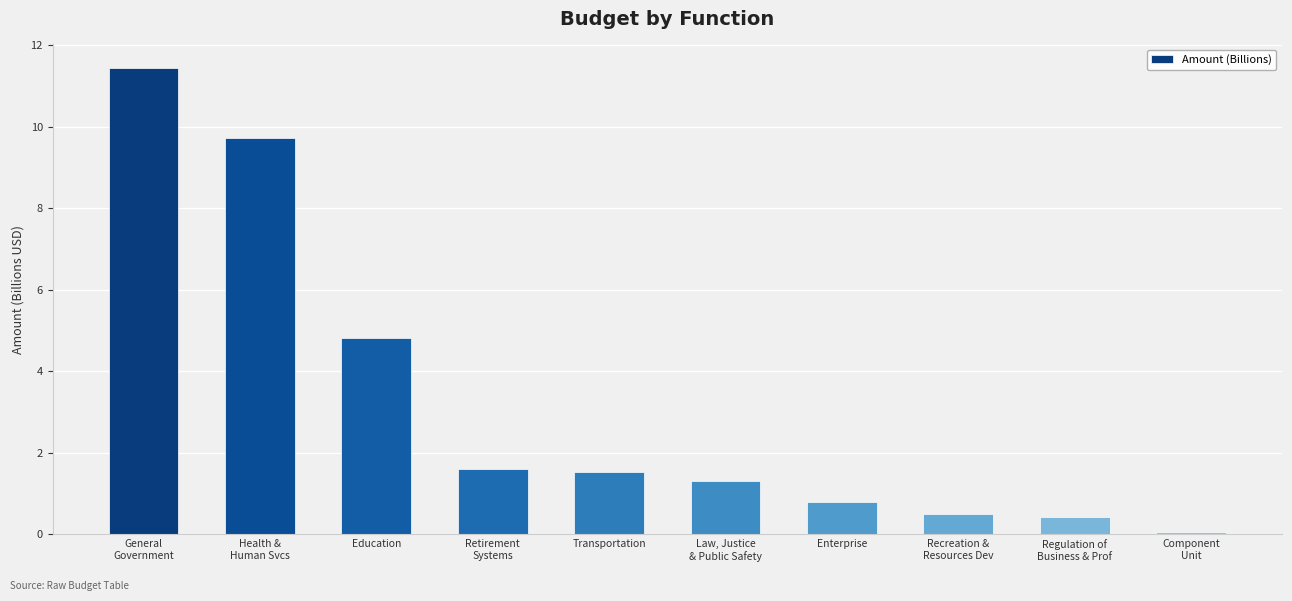

The value at Retirement
Systems is 1.6. True or false?

True